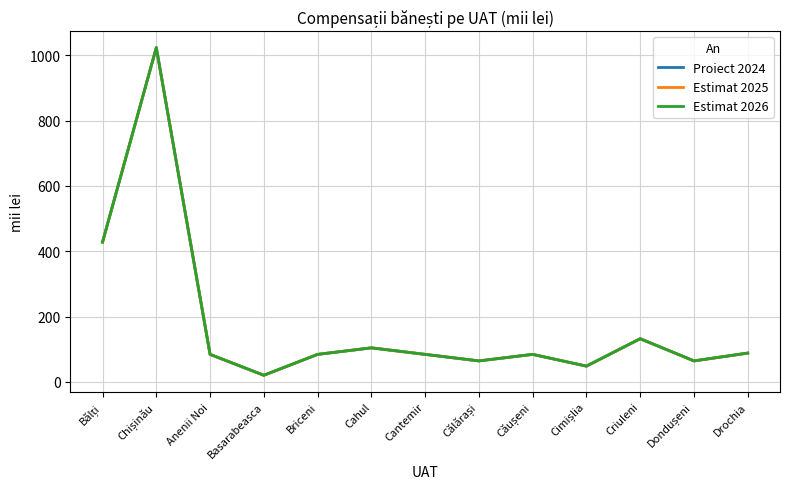

In Estimat 2026, how many points are higher than both neighbors (excluding endpoints)?

4